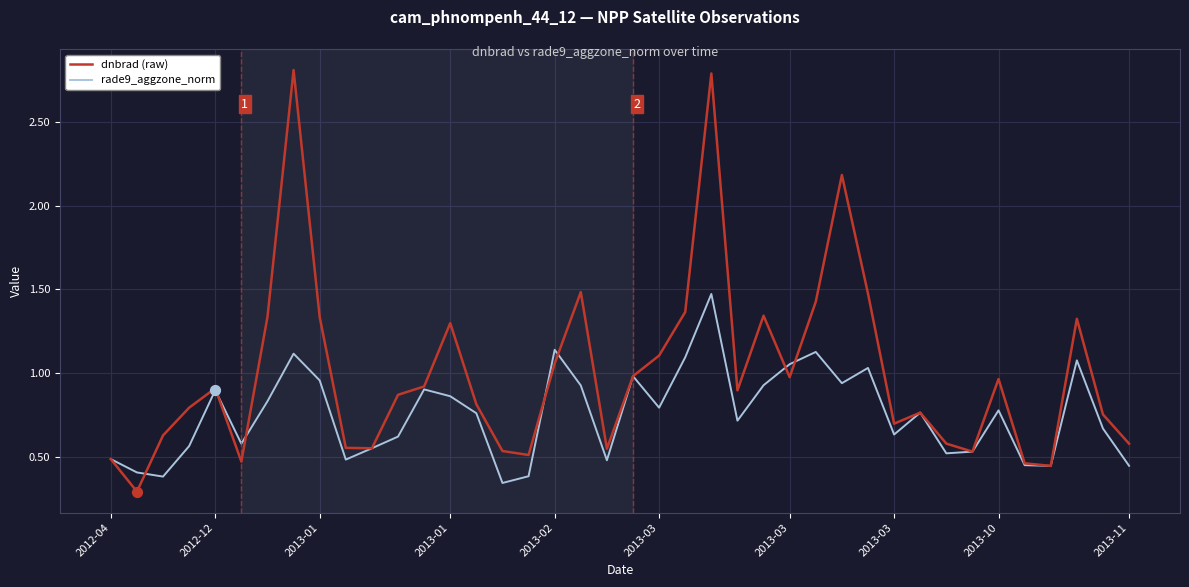

At how many categories does at least one series exceed 1?

15